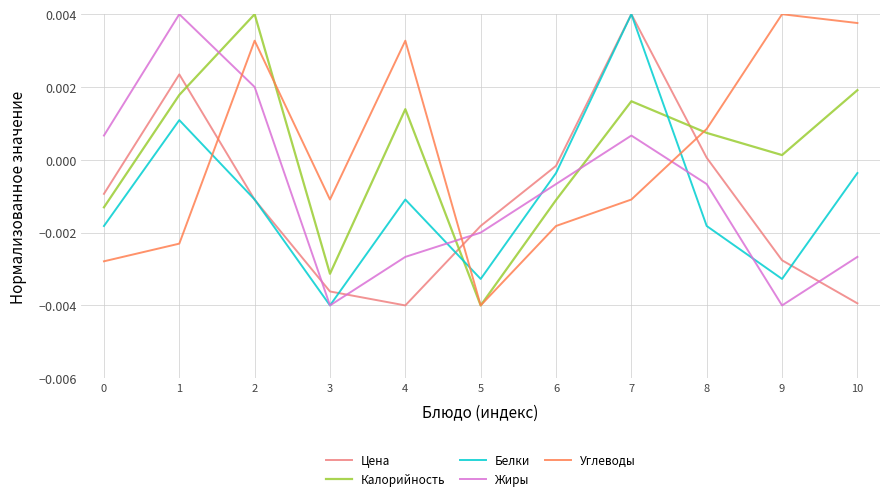

At which category is the sum across all series the highest?

7